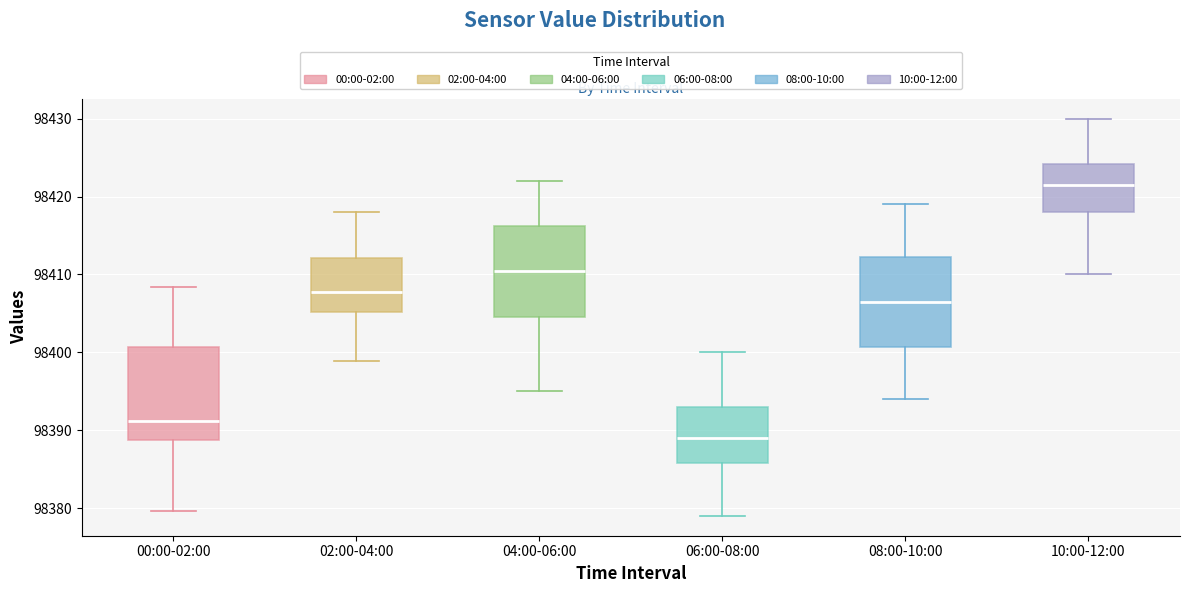

Where is the upper edge of the box for 08:00-10:00 on the y-axis? The values are not printed on the chart, so give them approximately, as read against the axis.

98412